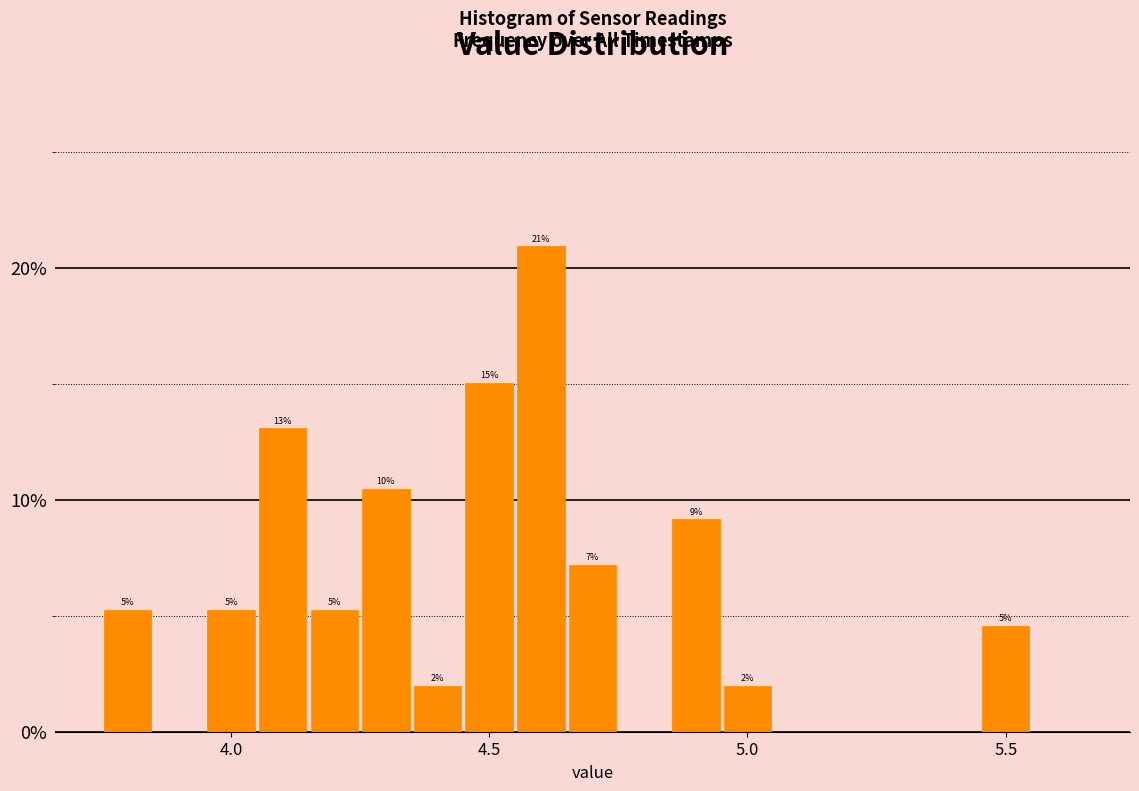

Around what value on the x-axis is the tallest bar? Give the approximate position of its centre, as read against the axis.

4.60